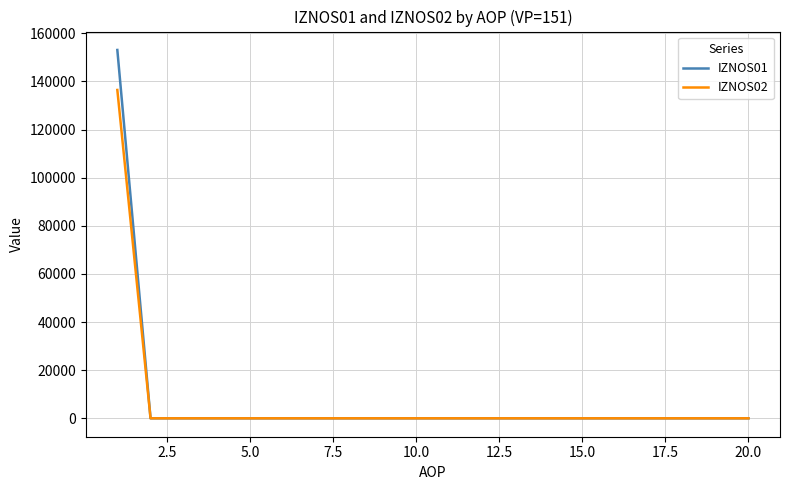

Reading left to right, what are all the values shown in this chart?

IZNOS01: 153066.0	0.0	0.0	0.0	0.0	0.0	0.0	0.0	0.0	0.0	0.0	0.0	0.0	0.0	0.0	0.0	0.0	0.0	0.0	0.0
IZNOS02: 136444.5	0.0	0.0	0.0	0.0	0.0	0.0	0.0	0.0	0.0	0.0	0.0	0.0	0.0	0.0	0.0	0.0	0.0	0.0	0.0